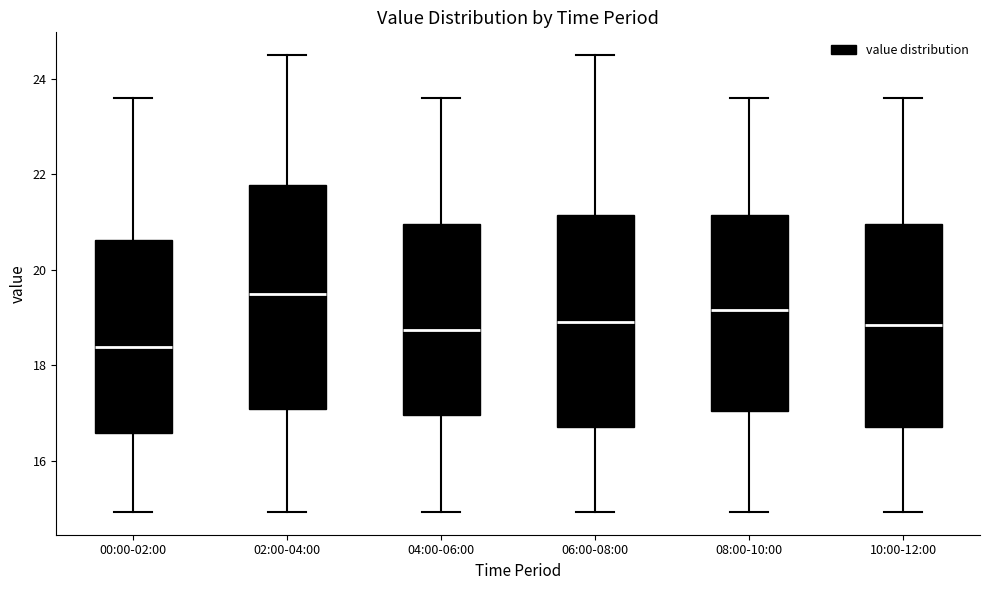

Which box is the tallest, from its lower edge to its upper edge?

02:00-04:00